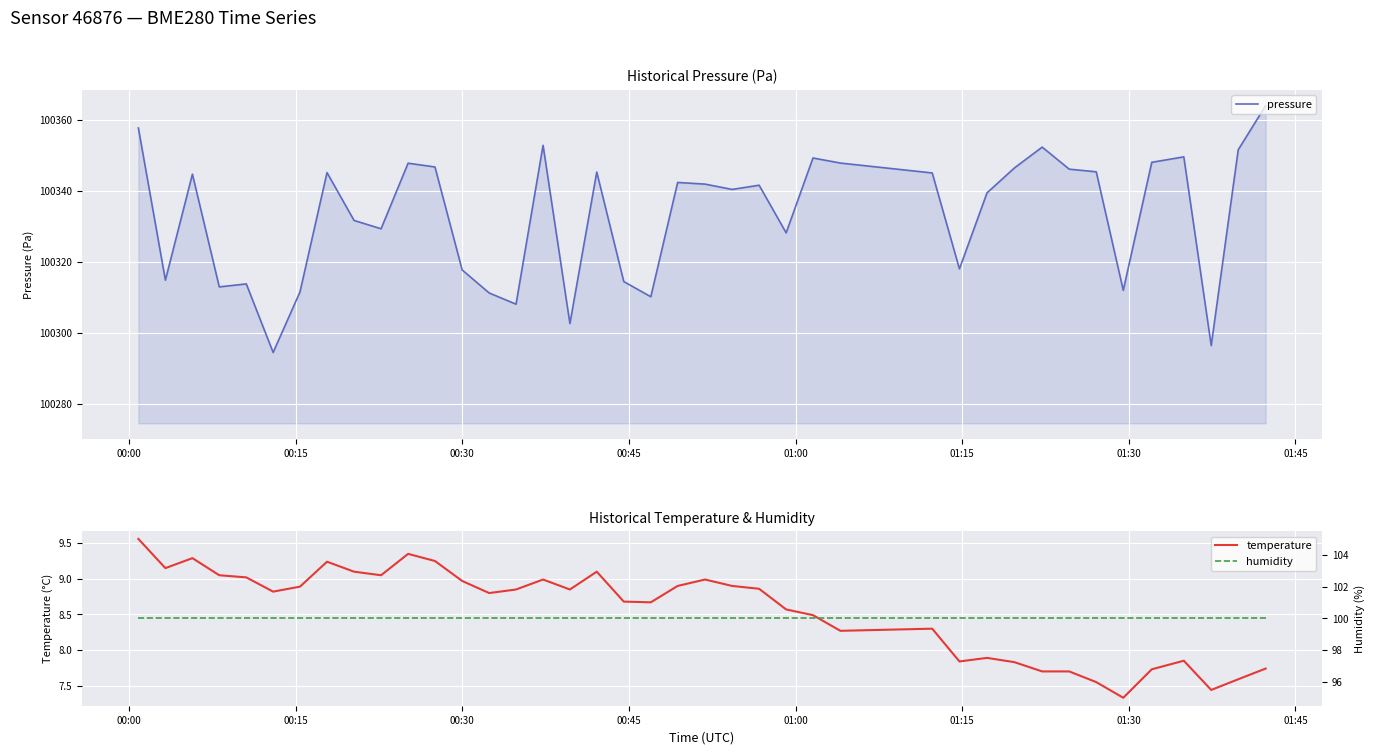

Which series has the largest total across all categories?

pressure